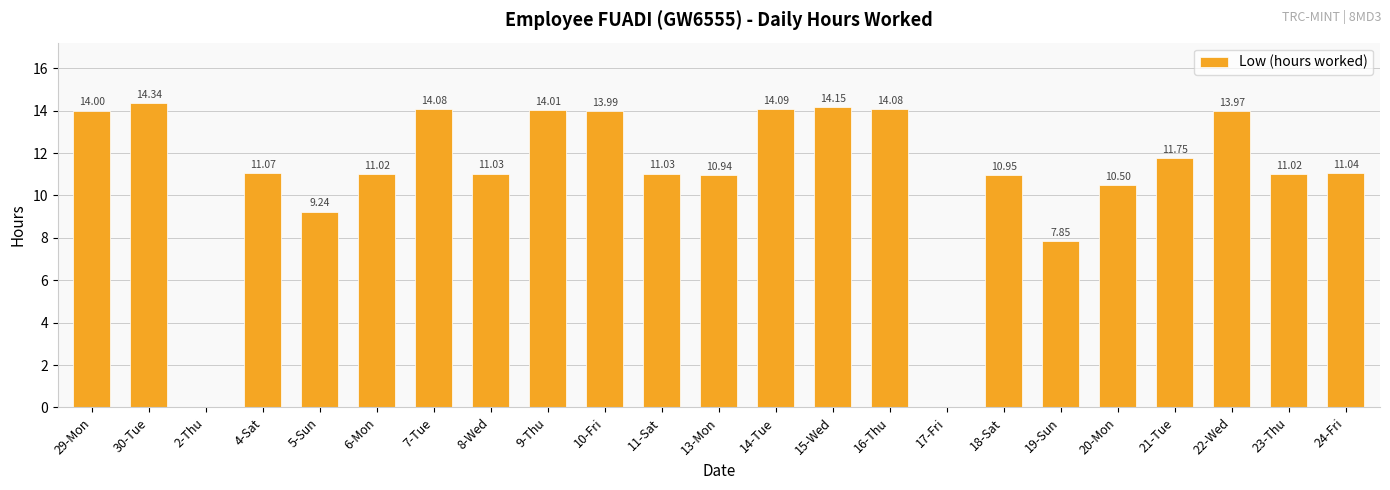

How many categories are shown in the chart?

23